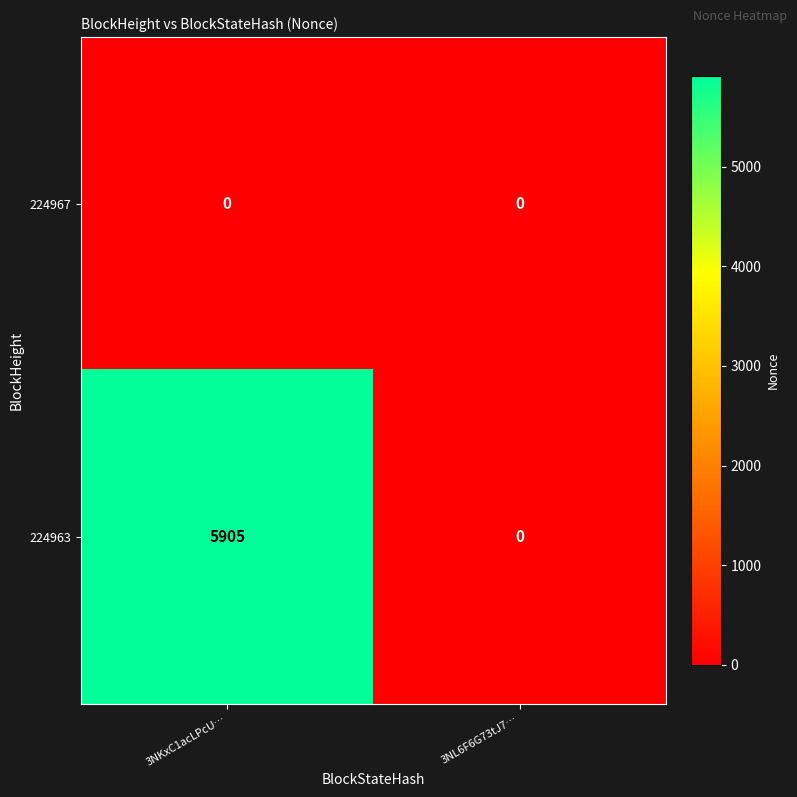

Is the value of 224963 at 3NKxC1acLPcU… greater than the value of 224967 at 3NL6F6G73tJ7…?

Yes